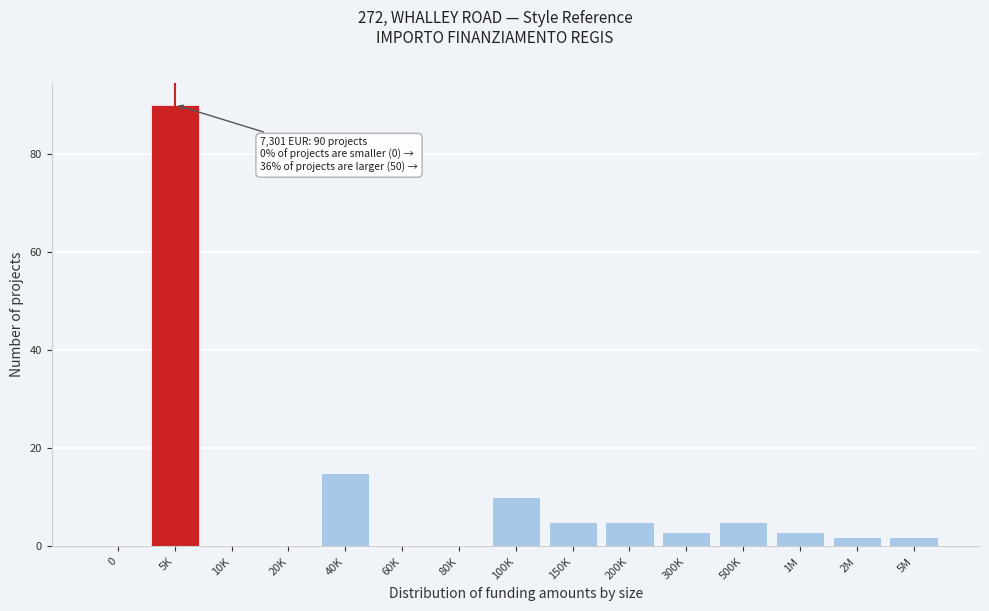

Reading left to right, list all the values displayed in this chart.

0=0	5K=90	10K=0	20K=0	40K=15	60K=0	80K=0	100K=10	150K=5	200K=5	300K=3	500K=5	1M=3	2M=2	5M=2